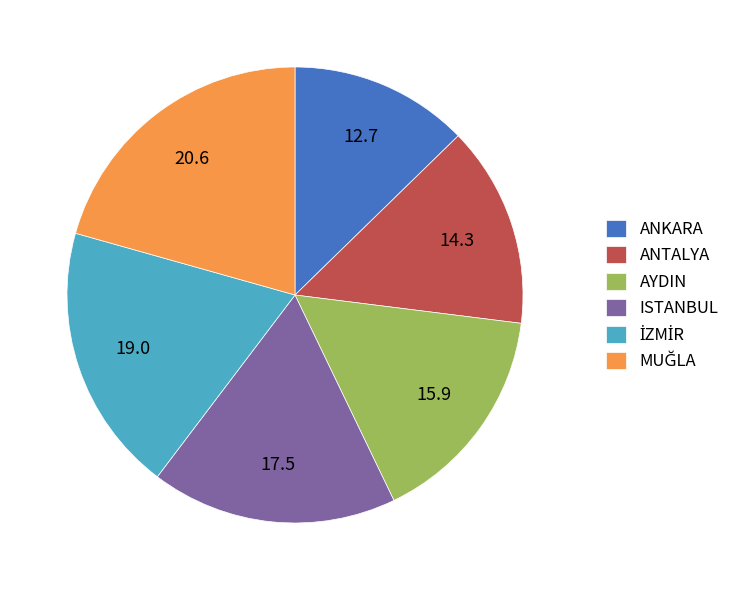

Combined, do ANTALYA and ISTANBUL account for over 50%?

No